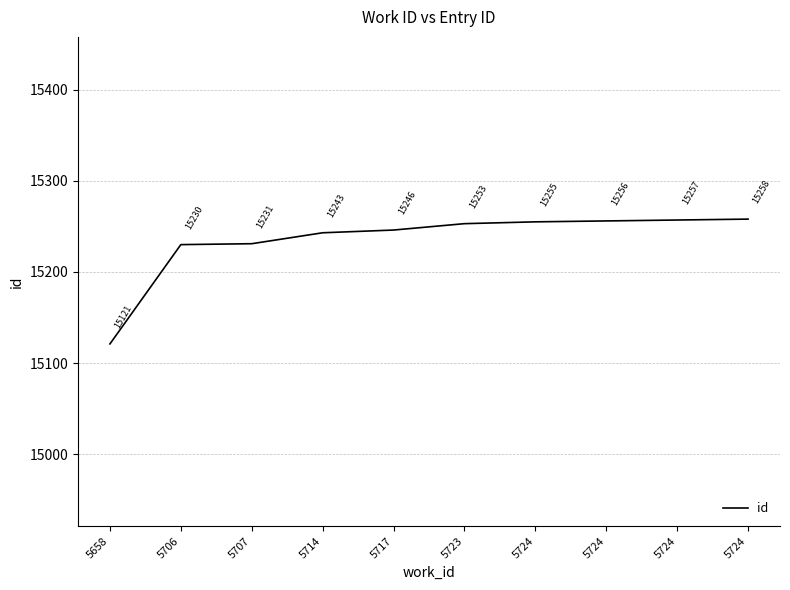

What is the sum of all values?

152350